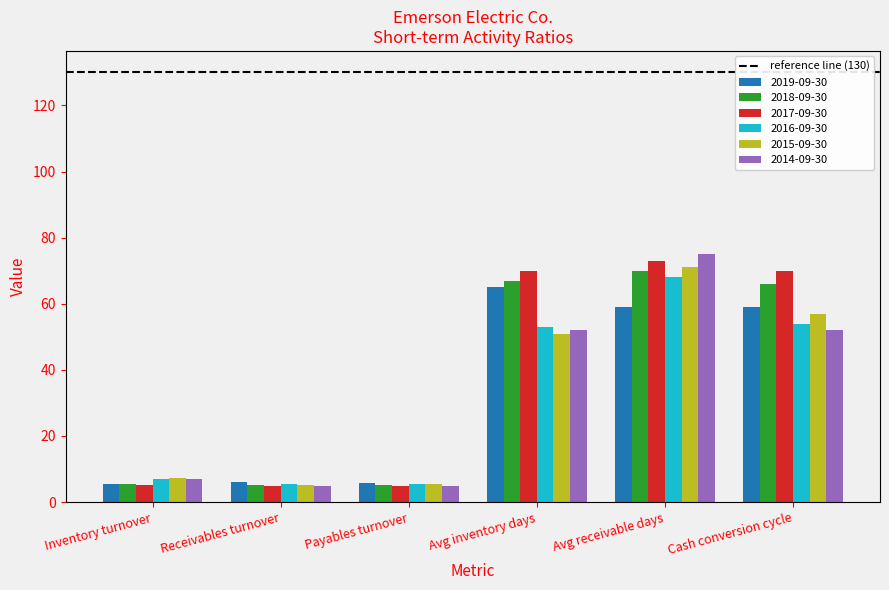

Which series changed the most between Receivables turnover and Avg inventory days?

2017-09-30